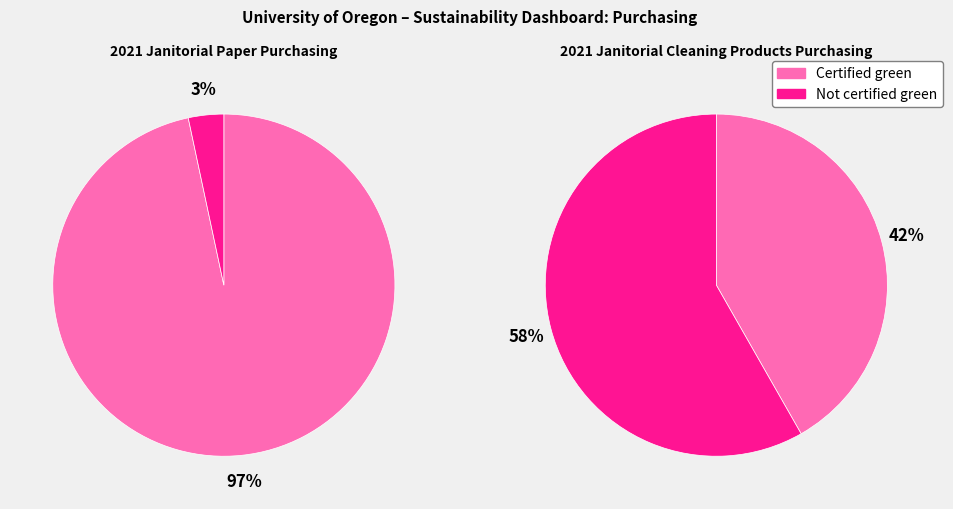

The Not certified green slice represents 65% of the pie. True or false?

False